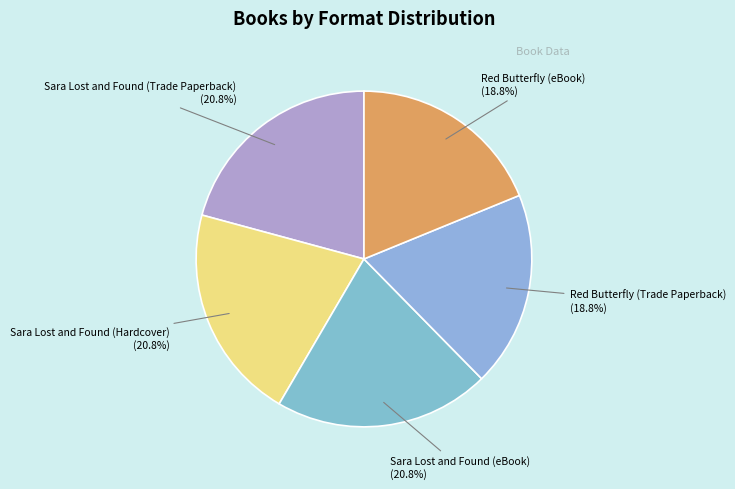

Is the sum of Sara Lost and Found (Trade Paperback) and Red Butterfly (eBook) greater than half?

No